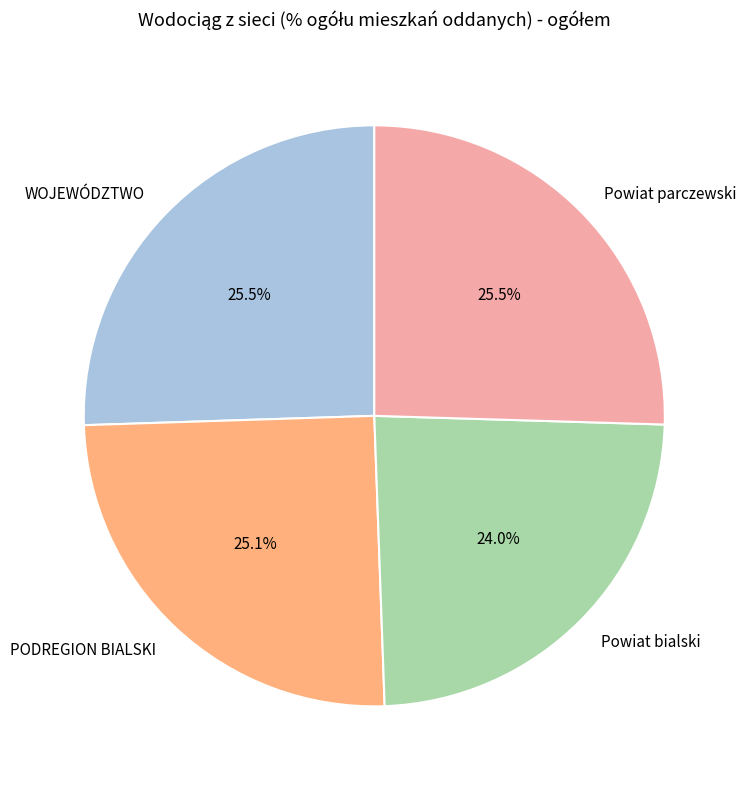

Is there any slice that represents more than half of the pie?

No